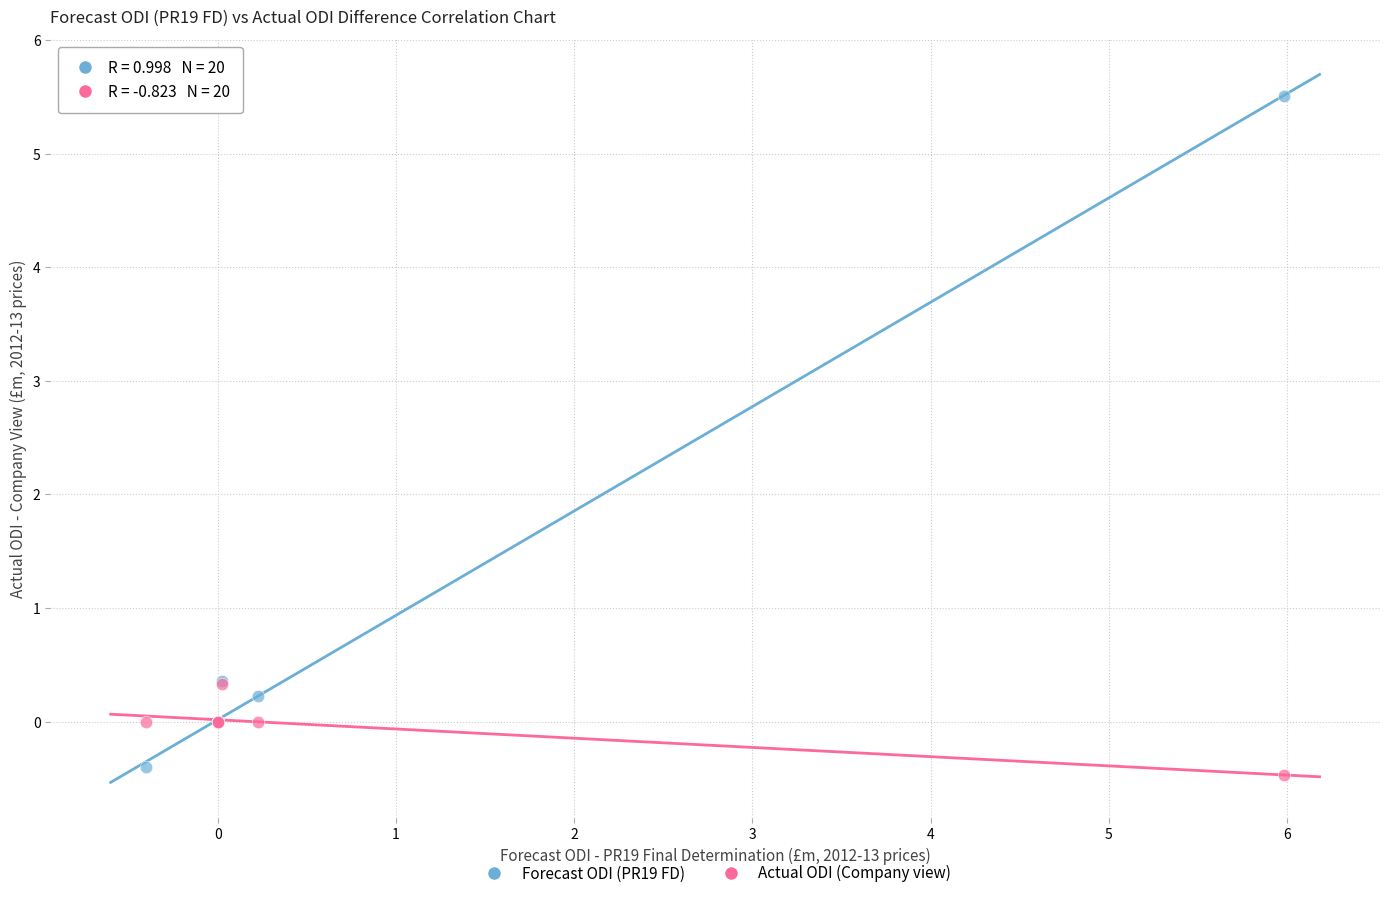

What are all the series names shown in the legend?

Forecast ODI (PR19 FD), Actual ODI (Company view)